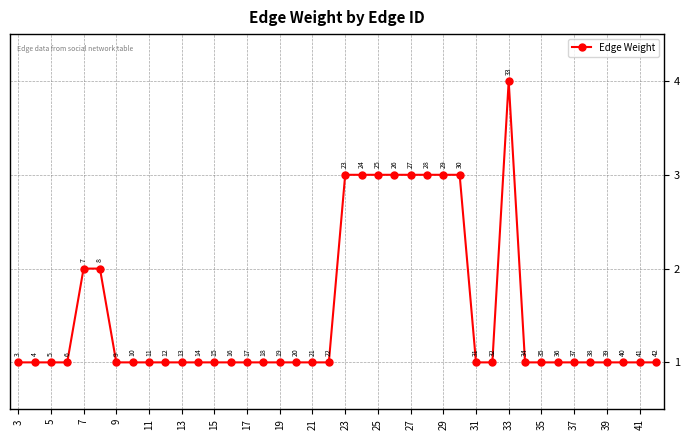

How many distinct data groups are displayed?

1